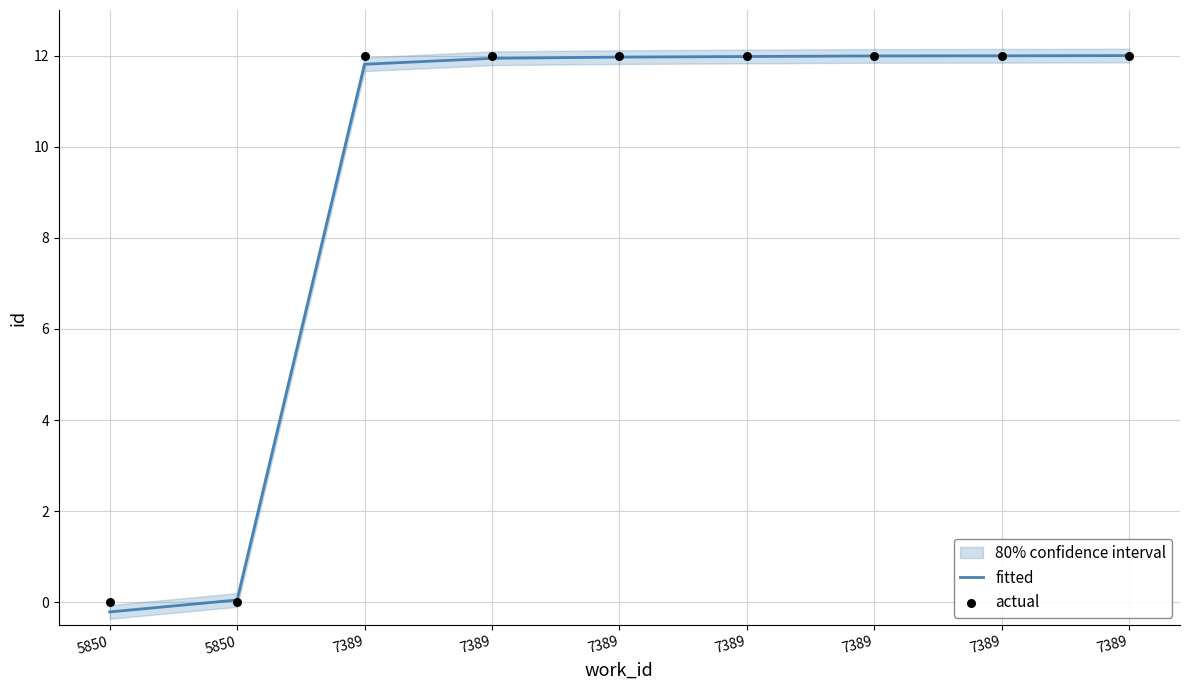

What is the total value across all series at 7389?

23.8